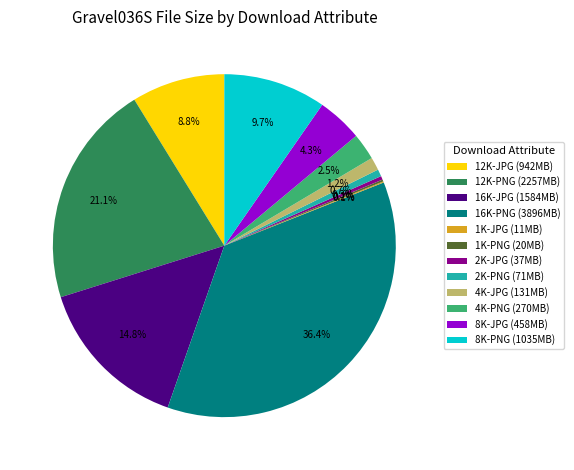

How much of the chart is everything except 12K-PNG (2257MB)?

78.9%